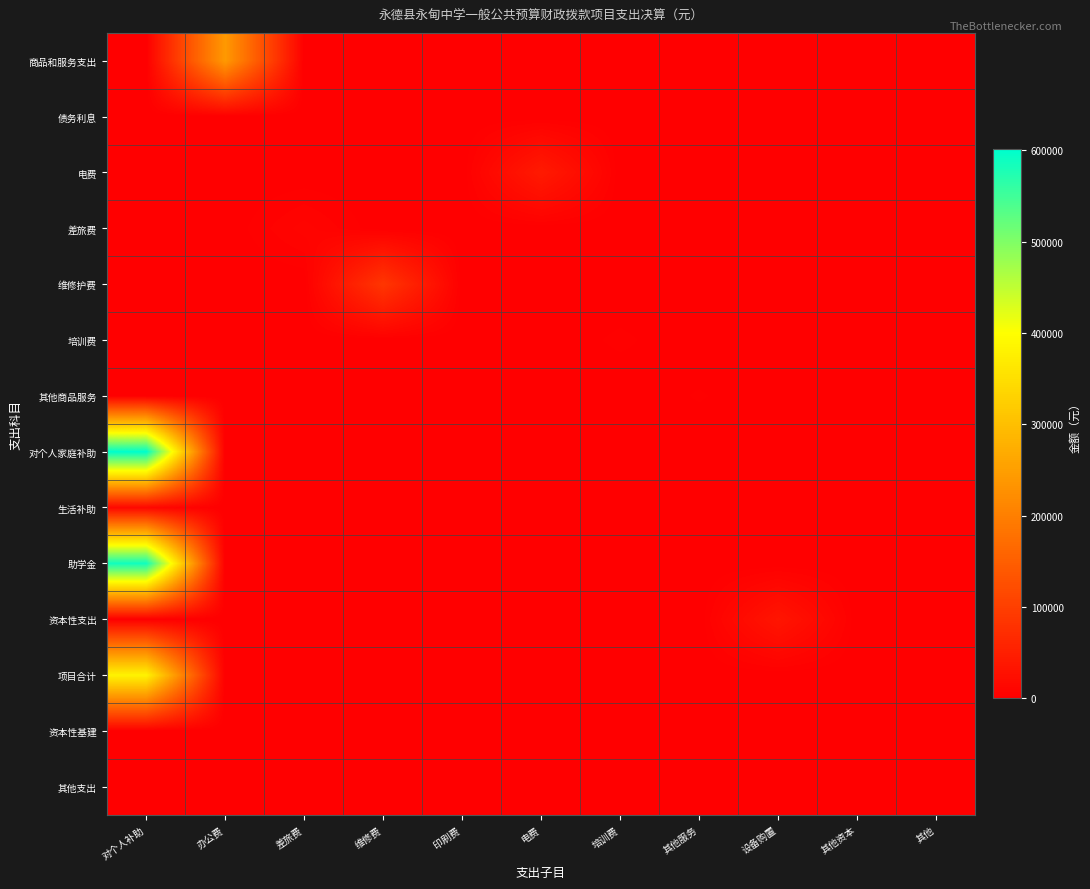

Rank the series by their maximum value, from highest to lowest.

对个人家庭补助, 助学金, 项目合计, 商品和服务支出, 维修护费, 电费, 资本性支出, 生活补助, 差旅费, 培训费, 其他商品服务, 债务利息, 资本性基建, 其他支出